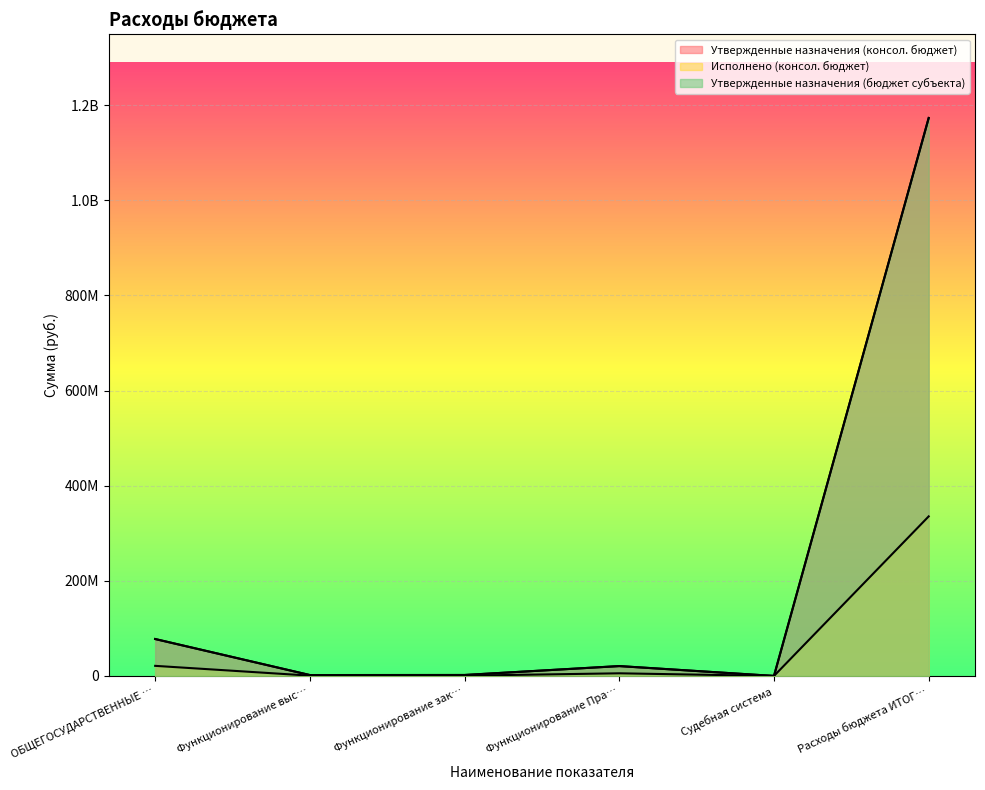

How many distinct data groups are displayed?

3